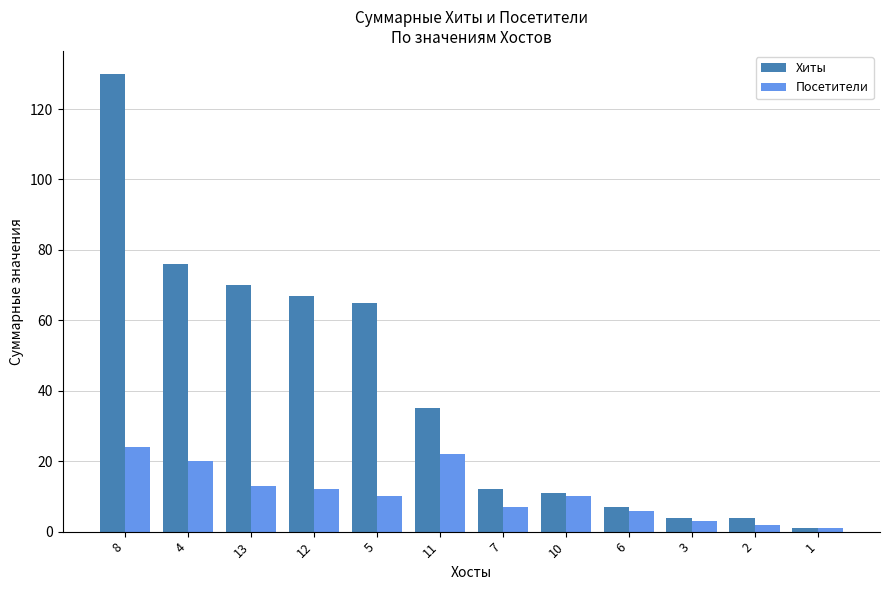

What is the difference between the second highest and second lowest values in the Посетители series?

20